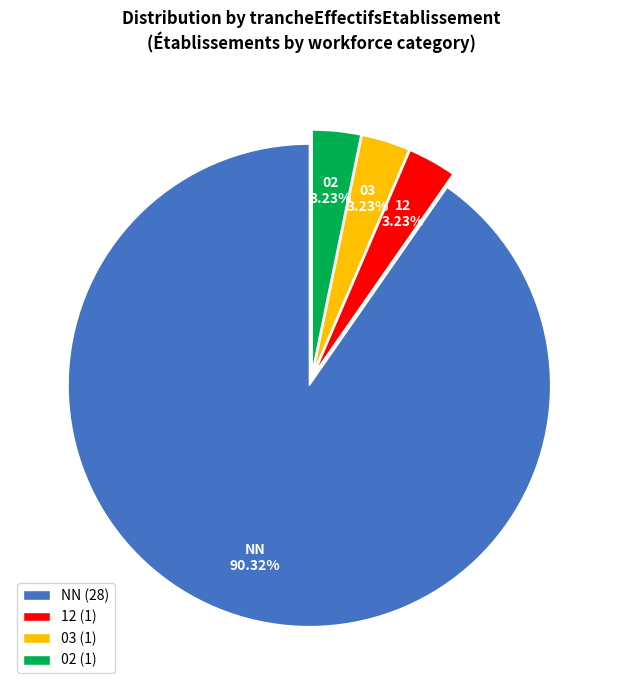

Does 02 account for over 50% of the chart?

No